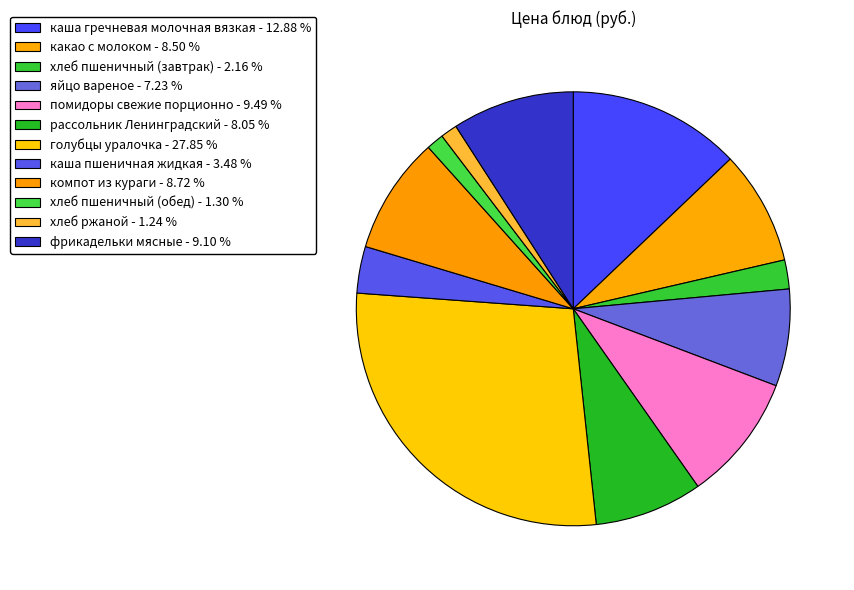

Which category has the biggest portion of the pie?

голубцы уралочка